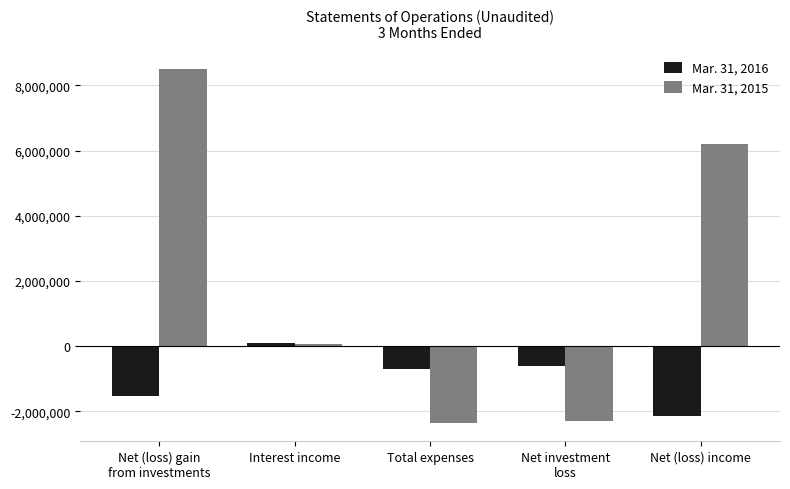

The Mar. 31, 2016 series shows 93237 at Interest income. True or false?

True